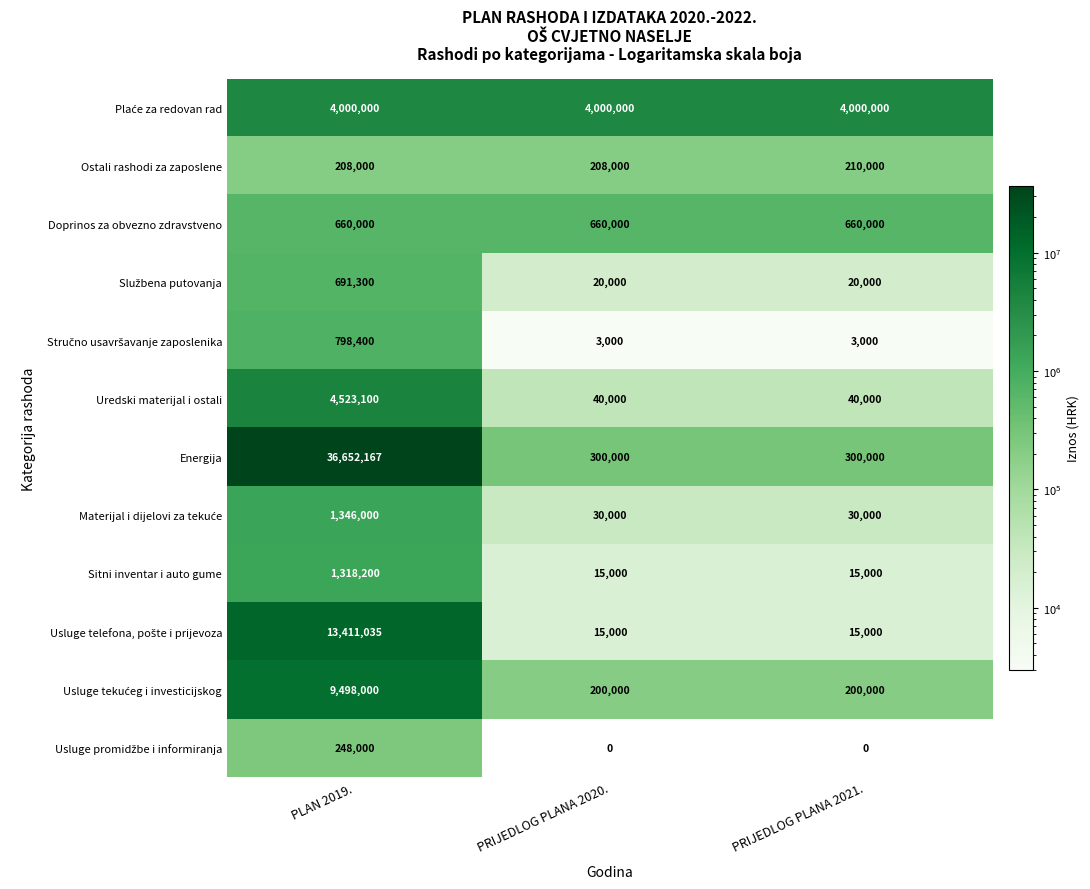

What is the sum of all Uredski materijal i ostali values?

4603100